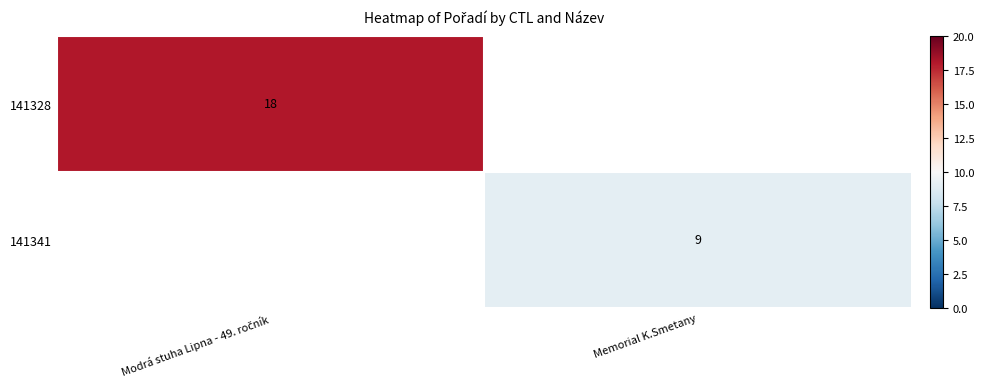

Rank the categories by 141341 value from lowest to highest.

Modrá stuha Lipna - 49. ročník, Memorial K.Smetany